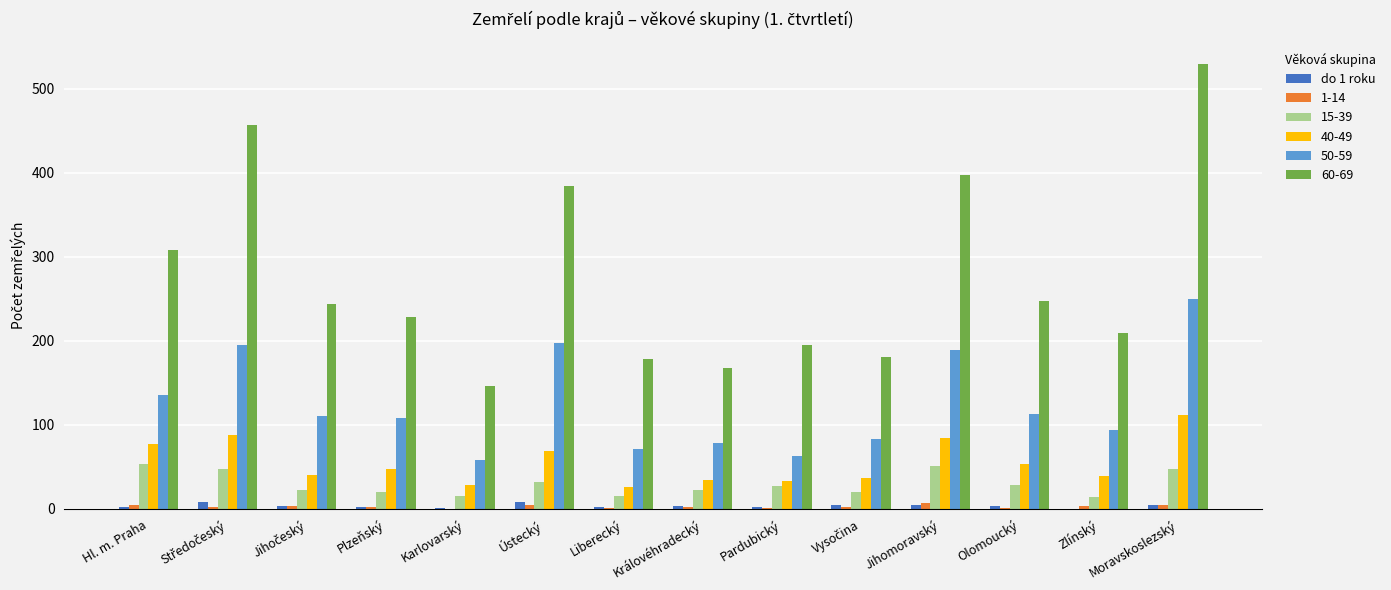

Is the value of 40-49 at Olomoucký greater than the value of 15-39 at Karlovarský?

Yes